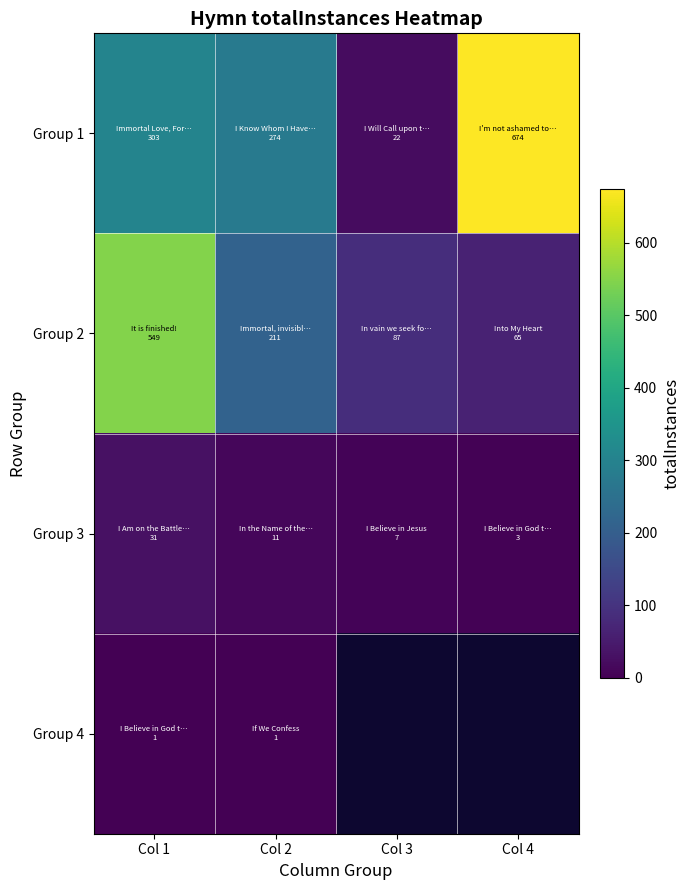

Which has a higher value, Col 1 or Col 4?

Col 4